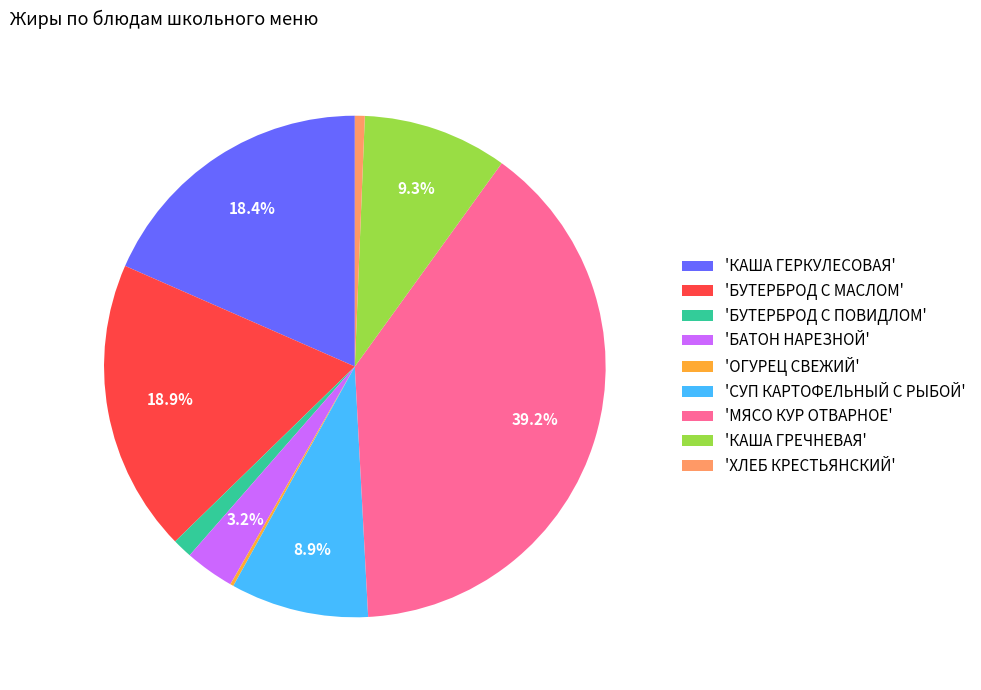

Is 'ХЛЕБ КРЕСТЬЯНСКИЙ' the majority of the pie?

No